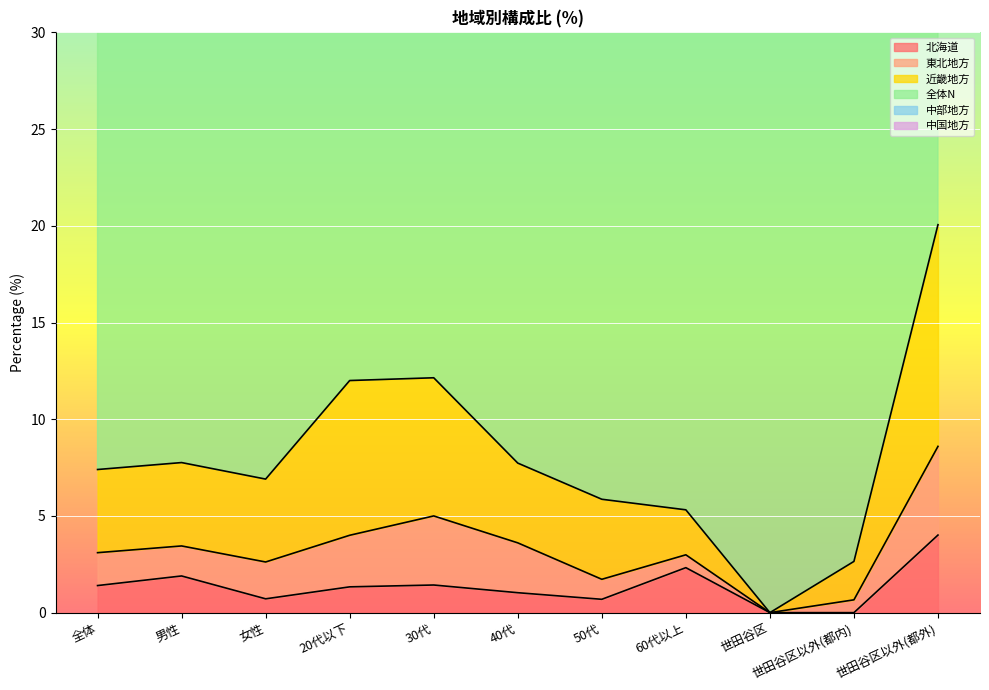

Which label corresponds to the largest value in the chart?

全体